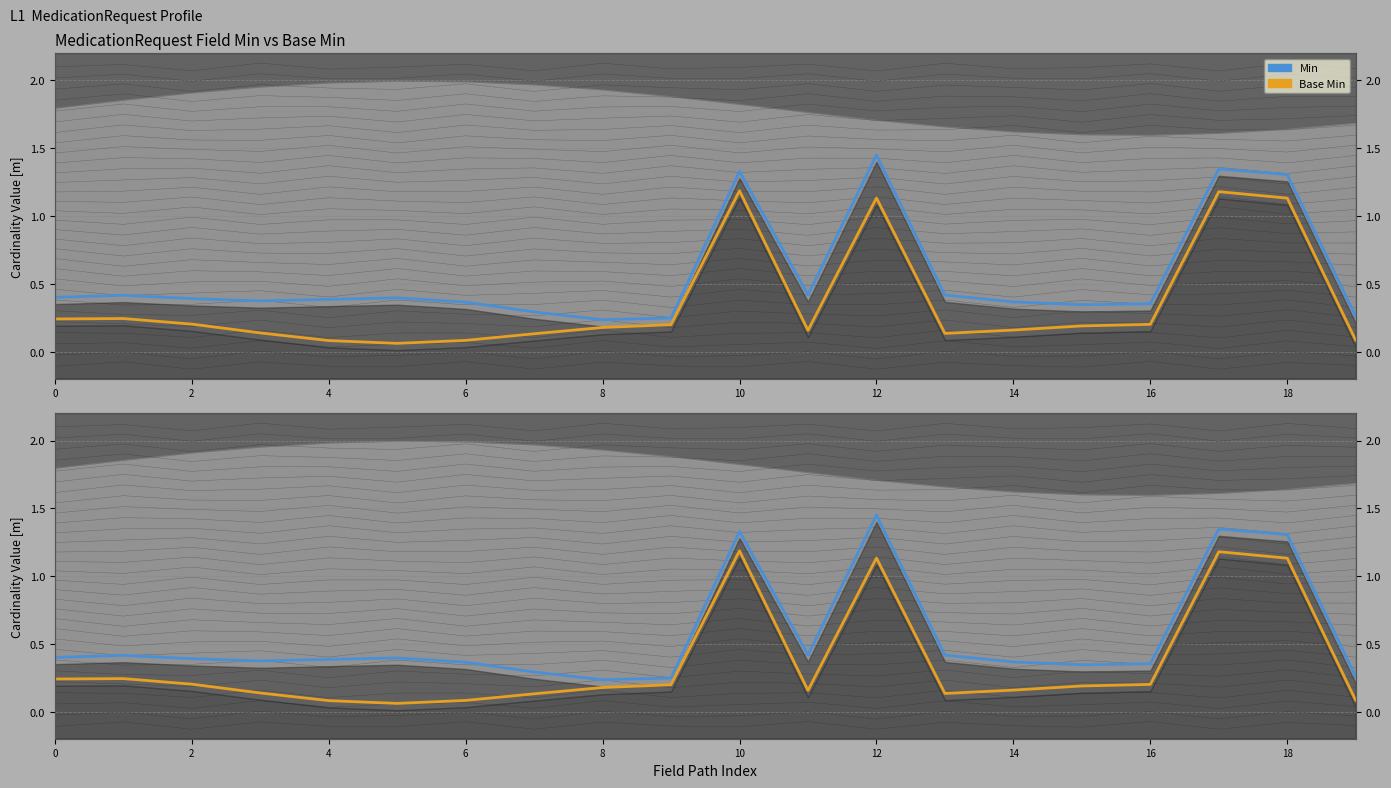

What is the maximum value shown in the chart?

1.4